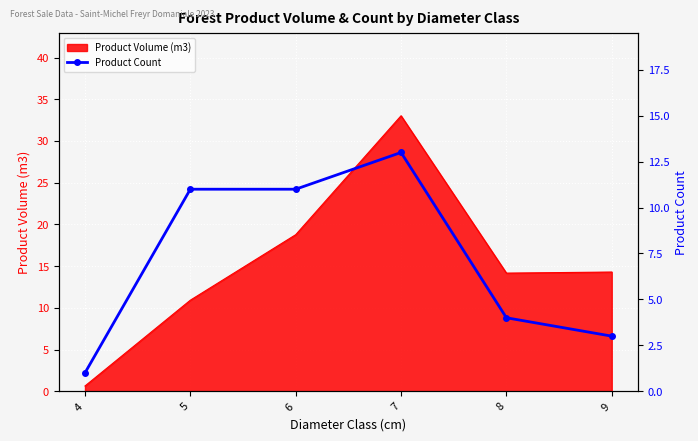

Which has a higher value, 6 or 8?

6